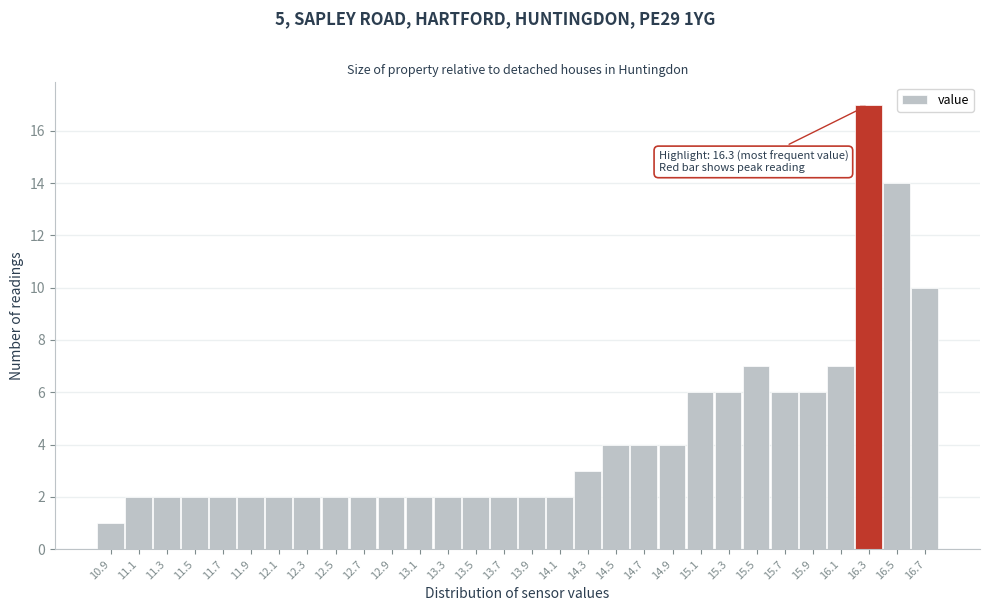

Which range on the x-axis has the tallest bar?

16.2 to 16.4